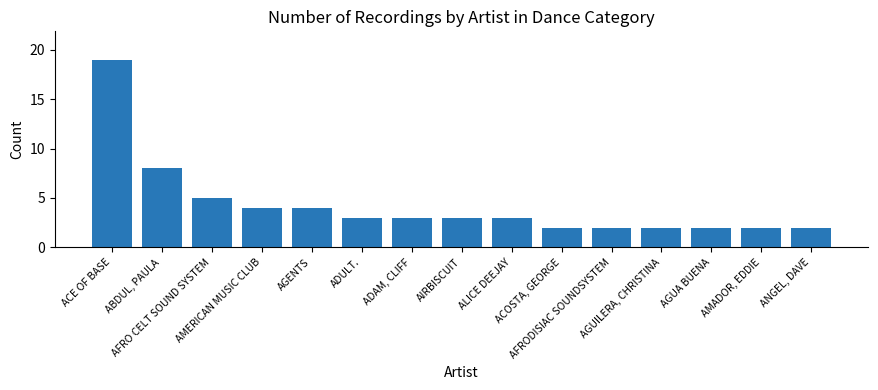

How many distinct data groups are displayed?

1